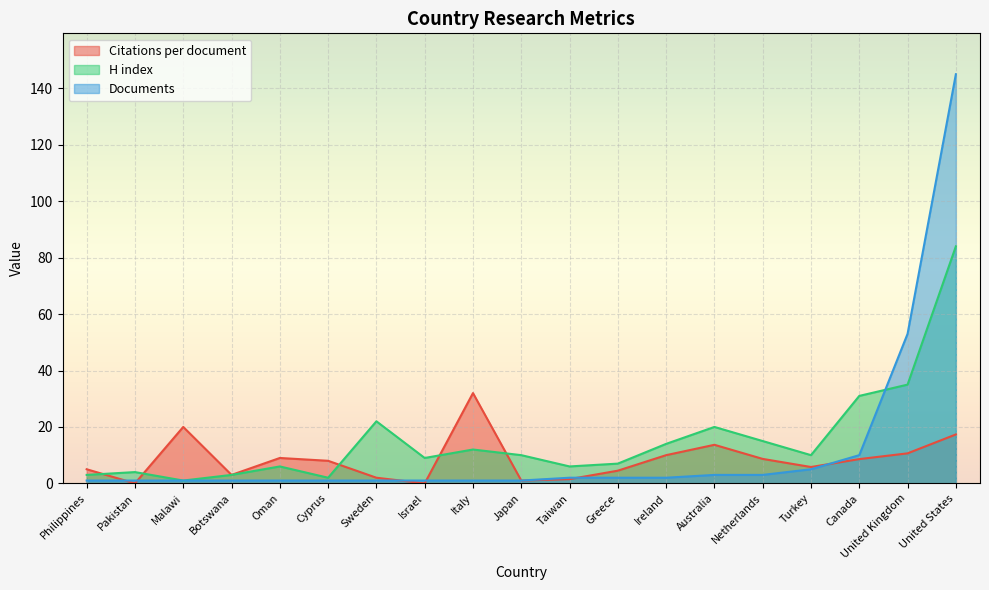

Reading left to right, extract all data points from this chart.

Citations per document: Philippines=5.0	Pakistan=0.0	Malawi=20.0	Botswana=3.0	Oman=9.0	Cyprus=8.0	Sweden=2.0	Israel=0.0	Italy=32.0	Japan=1.0	Taiwan=1.5	Greece=4.5	Ireland=10.0	Australia=13.7	Netherlands=8.7	Turkey=5.8	Canada=8.6	United Kingdom=10.6	United States=17.3
H index: Philippines=3.0	Pakistan=4.0	Malawi=1.0	Botswana=3.0	Oman=6.0	Cyprus=2.0	Sweden=22.0	Israel=9.0	Italy=12.0	Japan=10.0	Taiwan=6.0	Greece=7.0	Ireland=14.0	Australia=20.0	Netherlands=15.0	Turkey=10.0	Canada=31.0	United Kingdom=35.0	United States=84.0
Documents: Philippines=1.0	Pakistan=1.0	Malawi=1.0	Botswana=1.0	Oman=1.0	Cyprus=1.0	Sweden=1.0	Israel=1.0	Italy=1.0	Japan=1.0	Taiwan=2.0	Greece=2.0	Ireland=2.0	Australia=3.0	Netherlands=3.0	Turkey=5.0	Canada=10.0	United Kingdom=53.0	United States=145.0